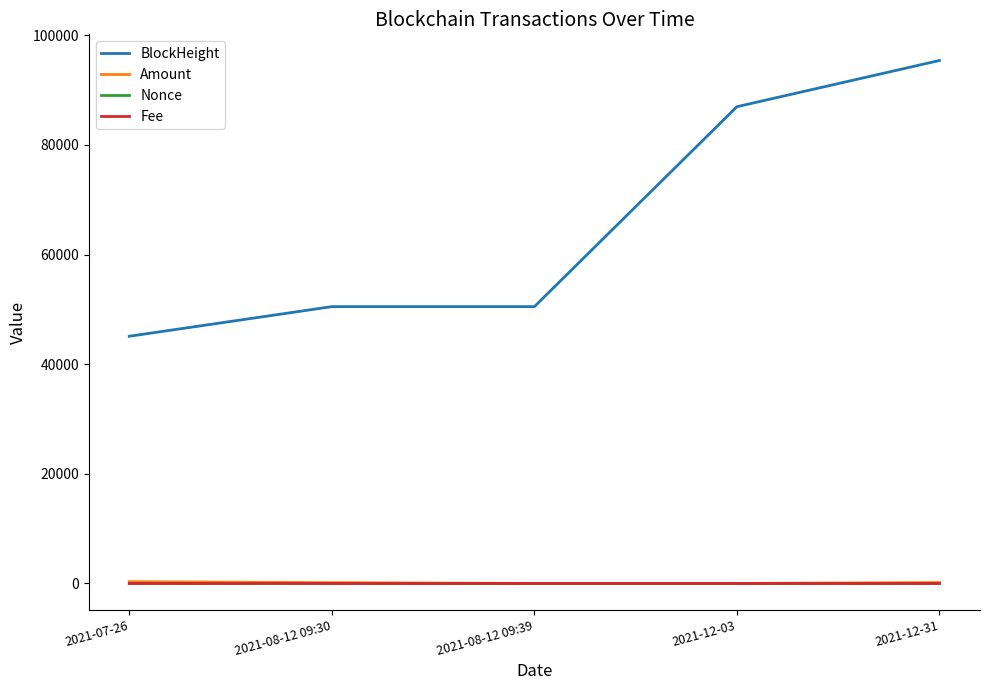

Which series has the largest range (max minus min)?

BlockHeight